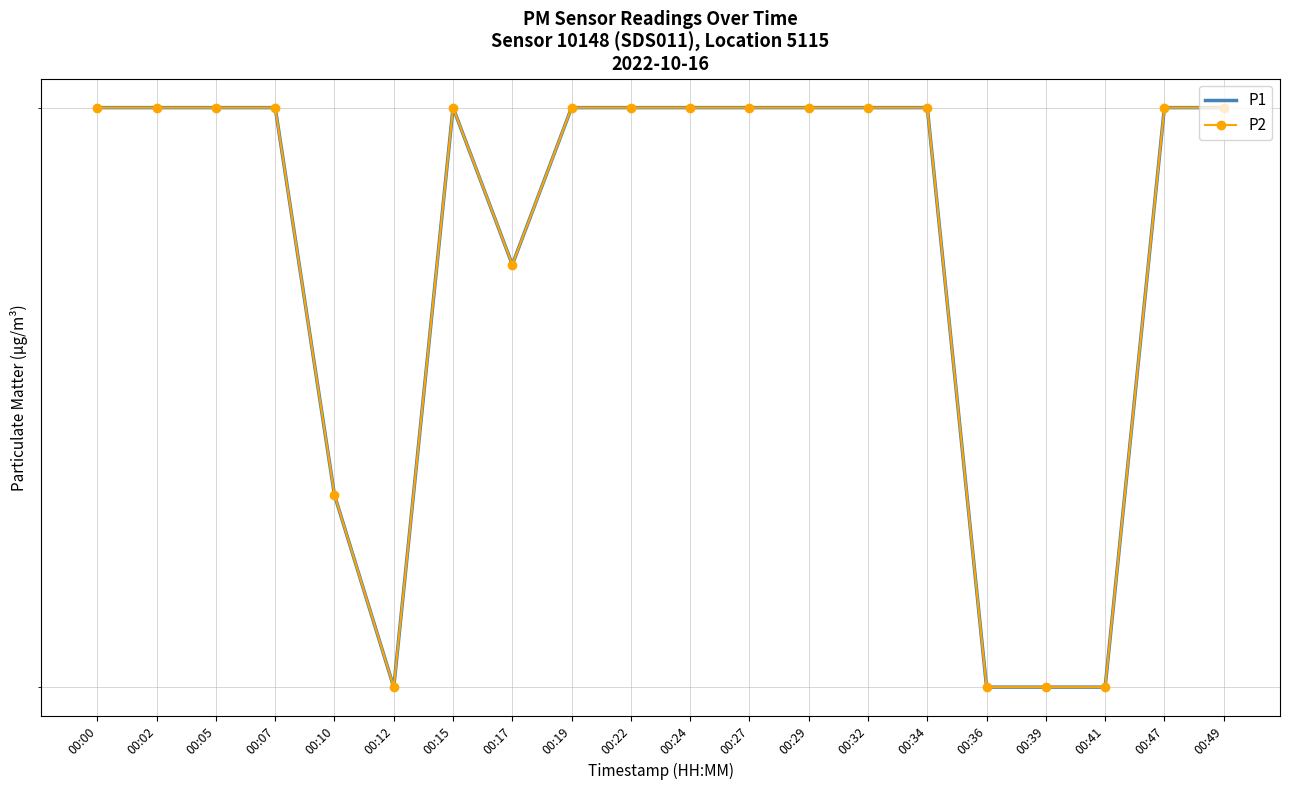

What is the value of the P2 point at the 20th from the left?

0.4